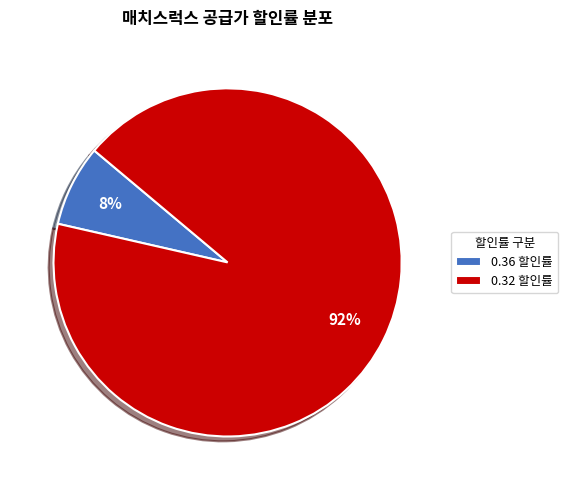

Do 0.36 할인률 and 0.32 할인률 together represent more than half of the pie?

Yes